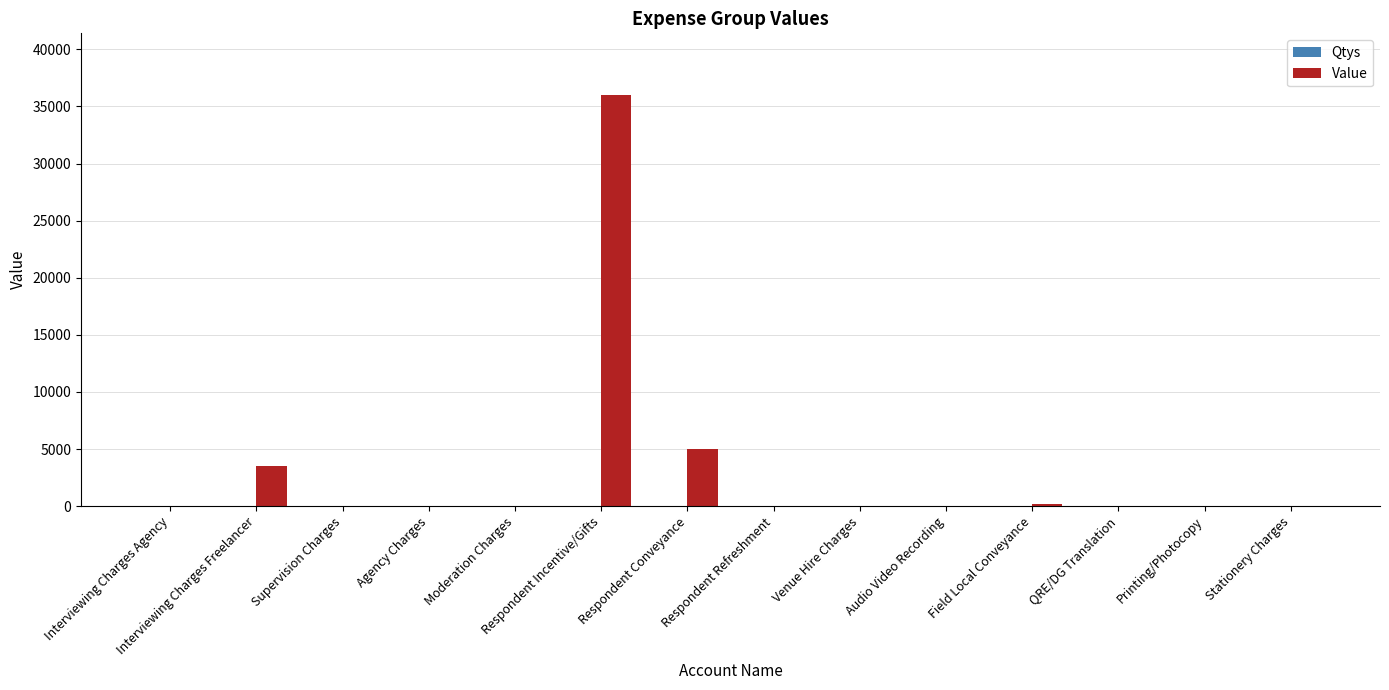

The value of Value at Respondent Incentive/Gifts is 36000. True or false?

True